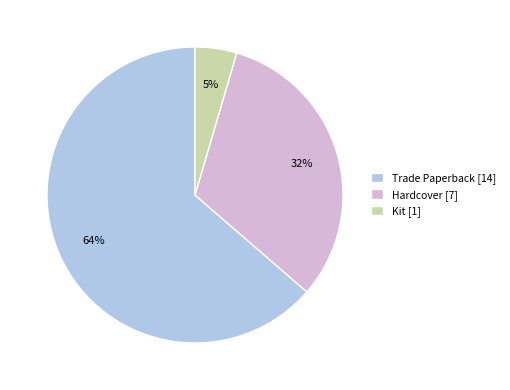

Between Hardcover [7] and Kit [1], which is larger?

Hardcover [7]